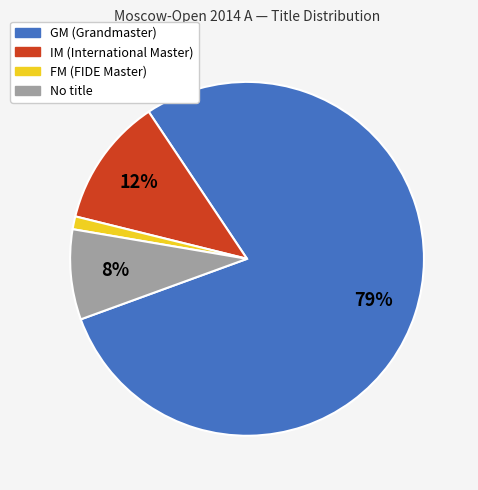

Does any single category account for the majority?

Yes